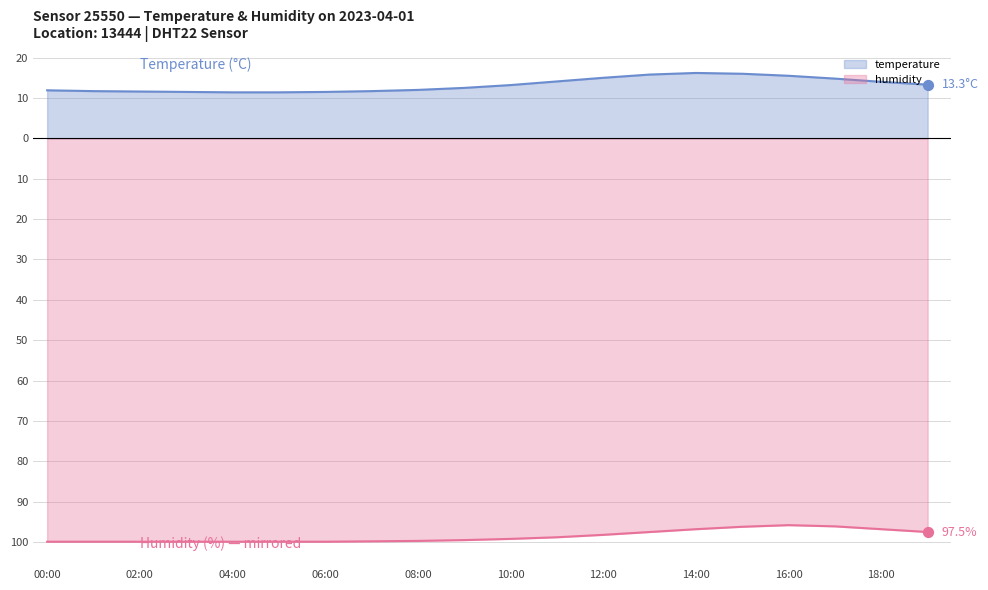

At how many categories does at least one series exceed -83?

20